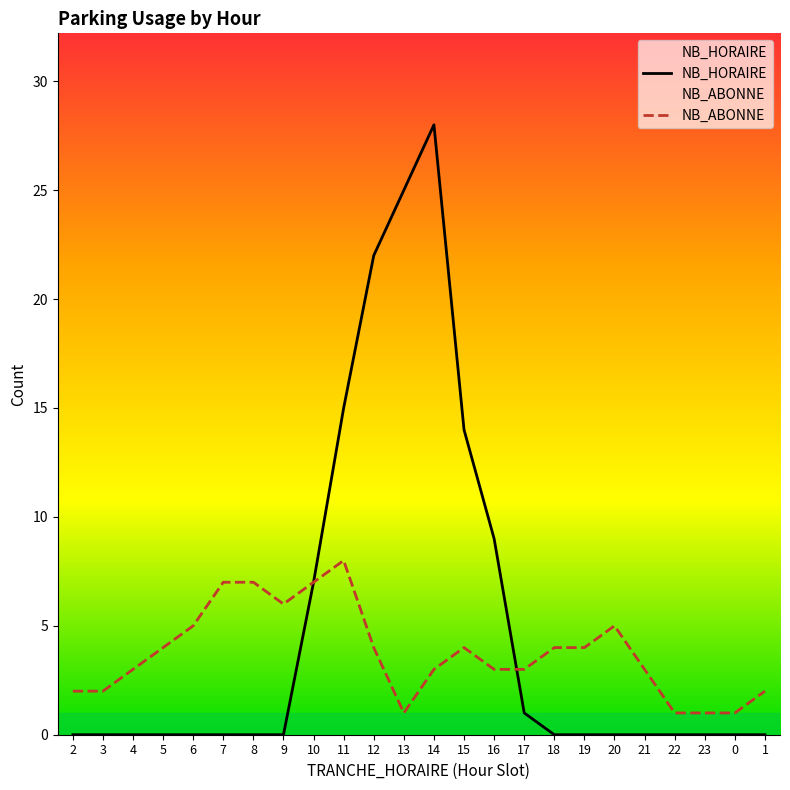

How many intersections are there between NB_ABONNE and NB_HORAIRE?

1